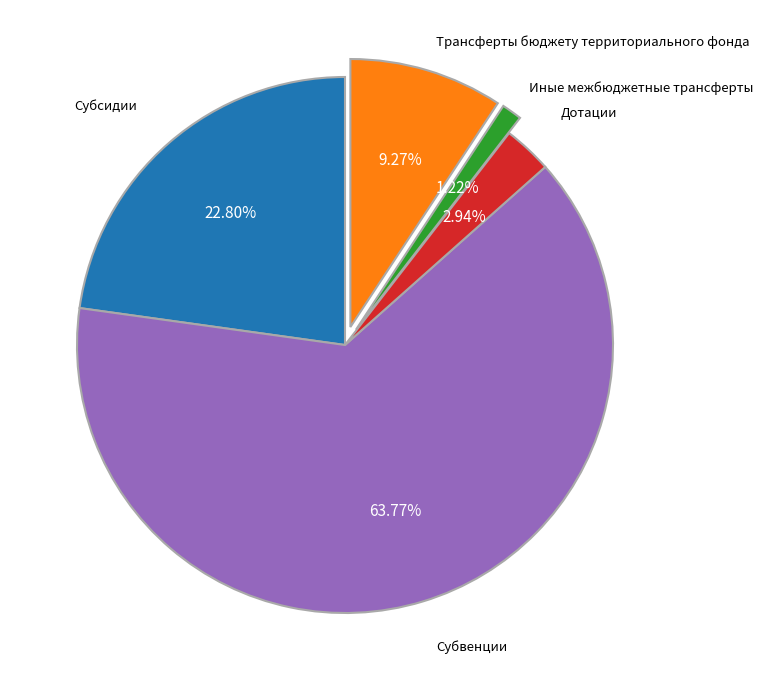

Is there a majority slice in this chart?

Yes